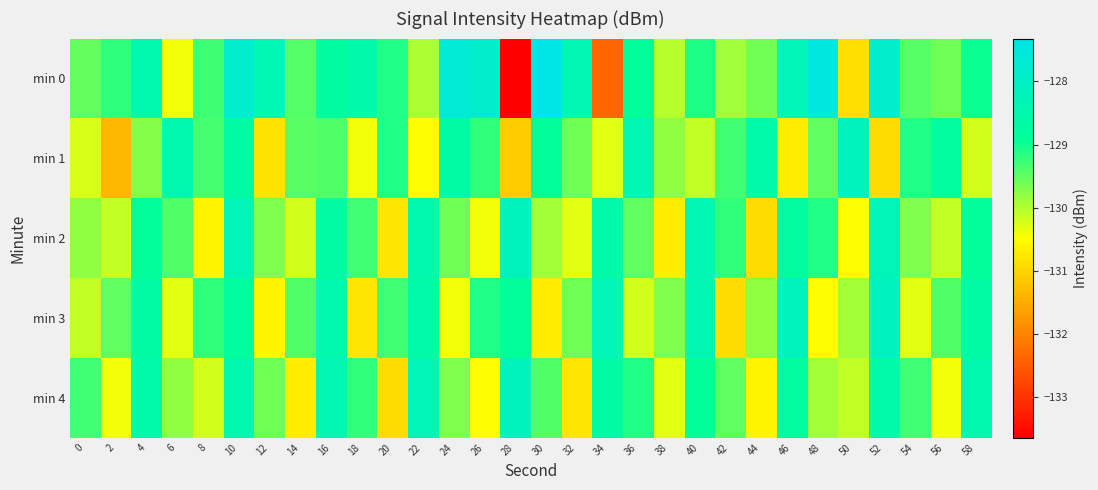

Between 20 and 30, which series saw the biggest shift?

min 0